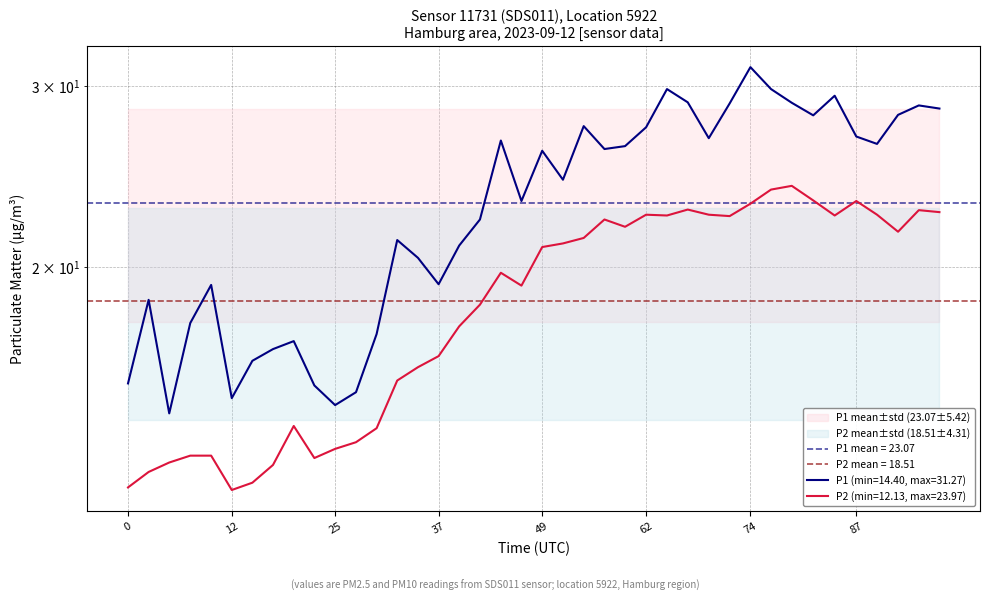

What is the difference between the maximum and minimum values in the P1 series?

16.9